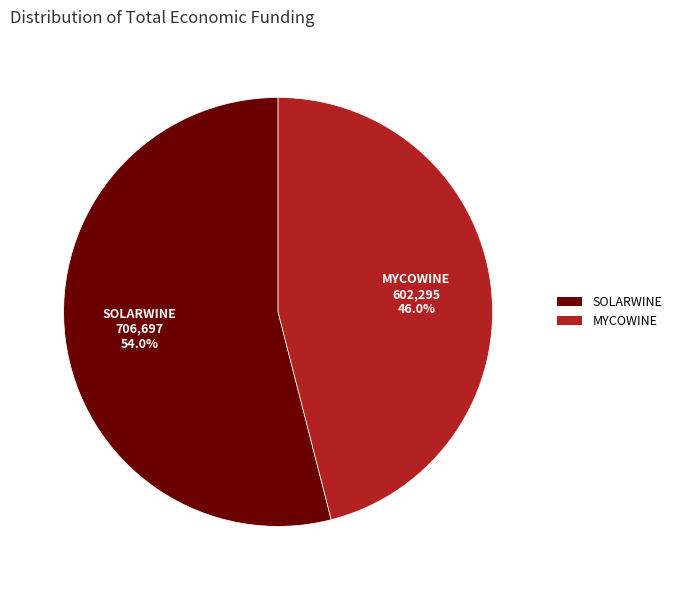

To the nearest percent, what is the difference between the largest and smallest slice percentages?

8%